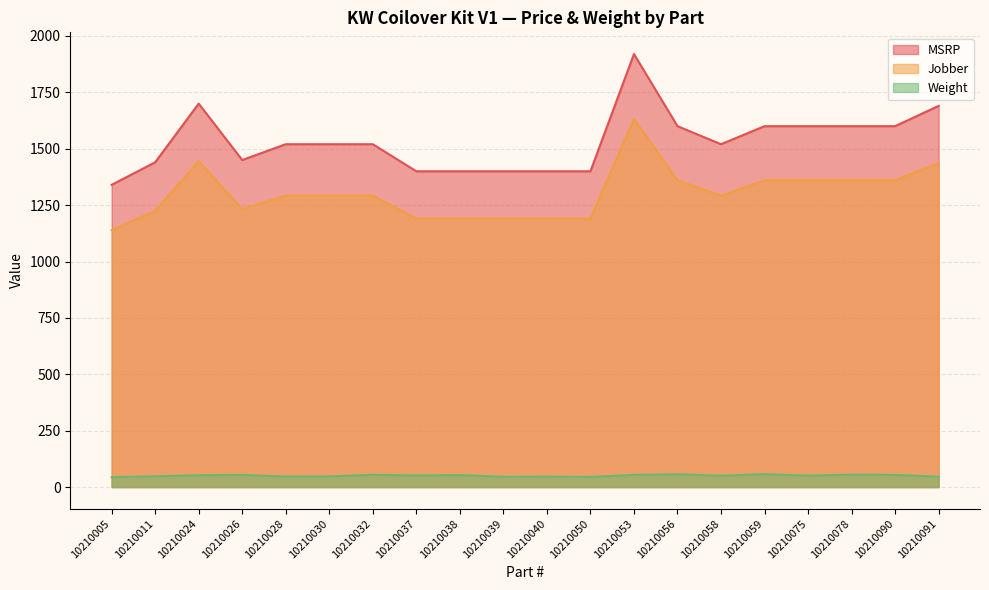

The Weight series shows 50.8 at 10210075. True or false?

True